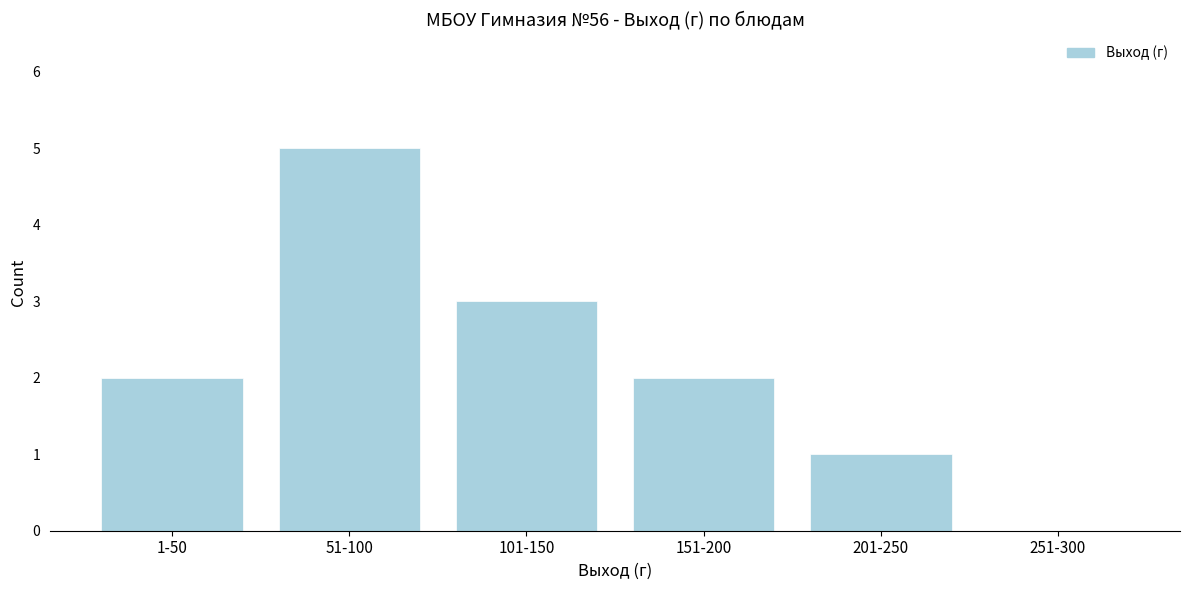

Reading right to left, extract all data points from this chart.

251-300=0	201-250=1	151-200=2	101-150=3	51-100=5	1-50=2